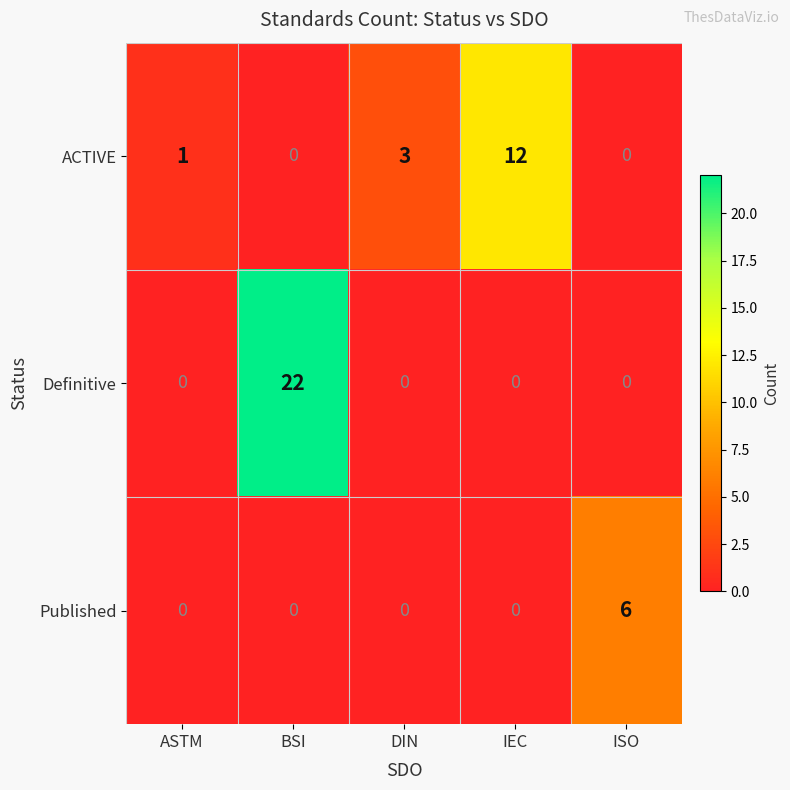

What is the greatest value displayed?

22